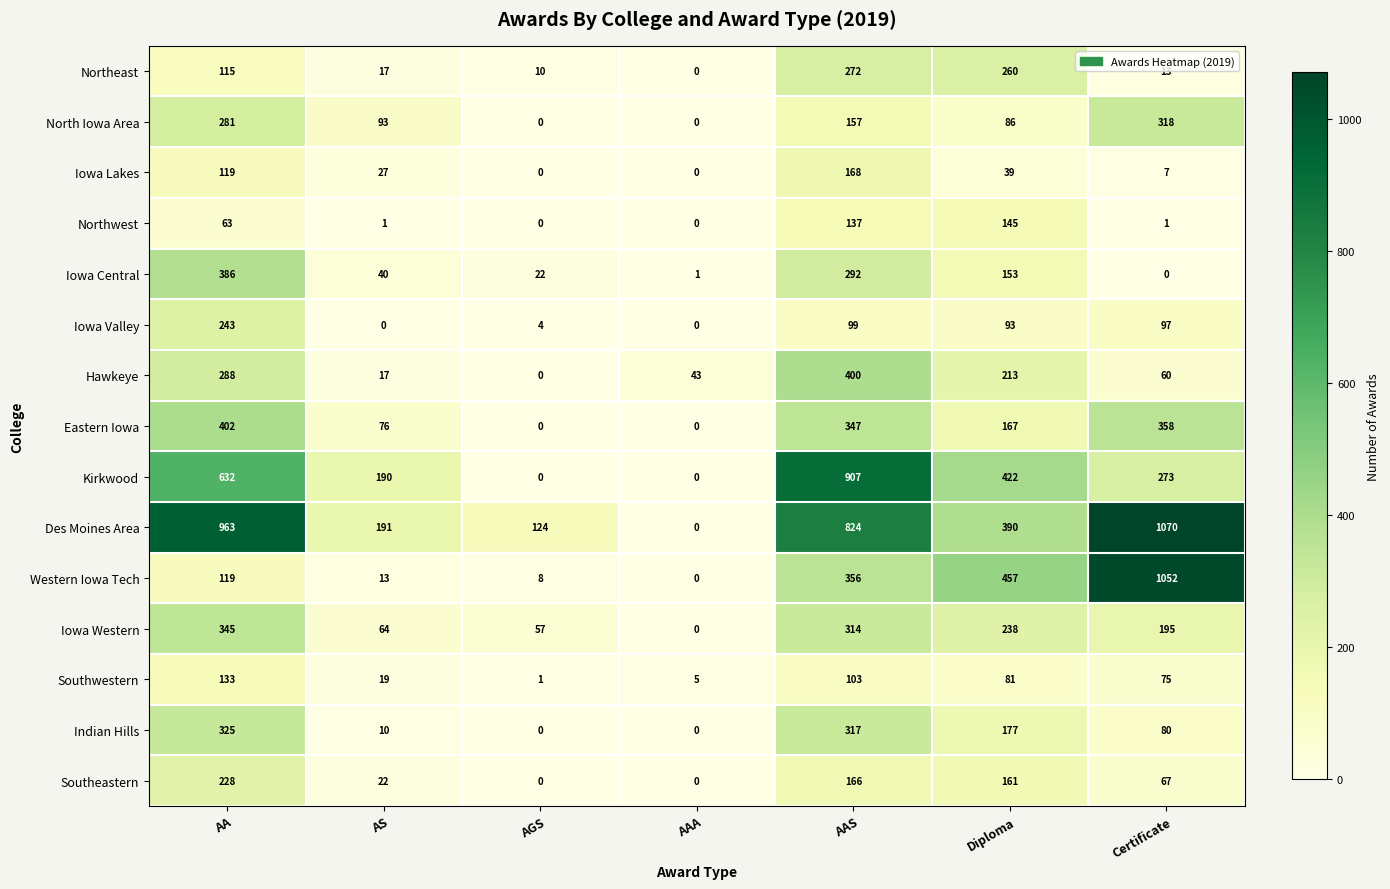

The Kirkwood series shows 207 at Diploma. True or false?

False